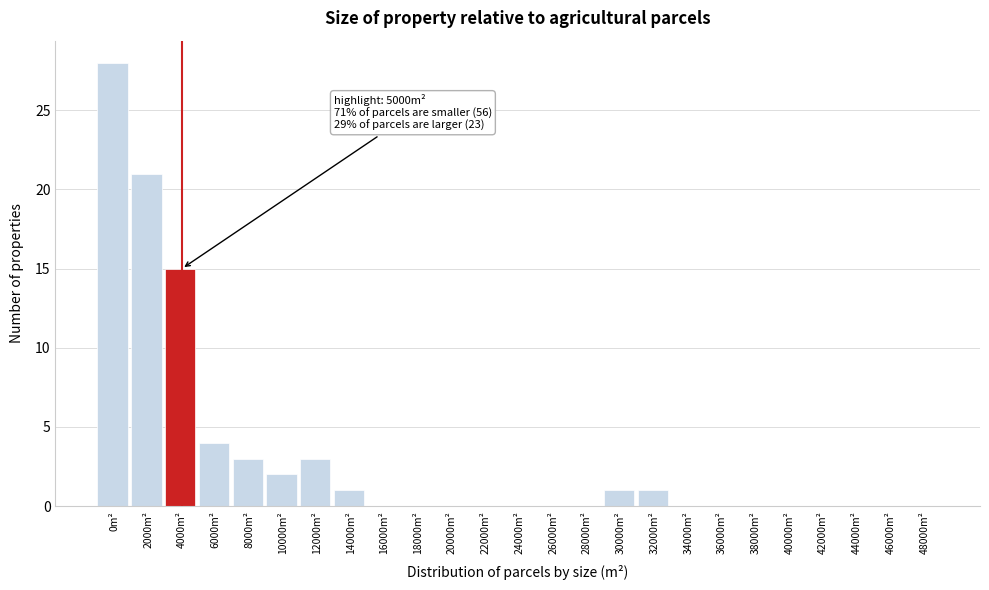

Reading left to right, extract all data points from this chart.

0m²=28	2000m²=21	4000m²=15	6000m²=4	8000m²=3	10000m²=2	12000m²=3	14000m²=1	16000m²=0	18000m²=0	20000m²=0	22000m²=0	24000m²=0	26000m²=0	28000m²=0	30000m²=1	32000m²=1	34000m²=0	36000m²=0	38000m²=0	40000m²=0	42000m²=0	44000m²=0	46000m²=0	48000m²=0